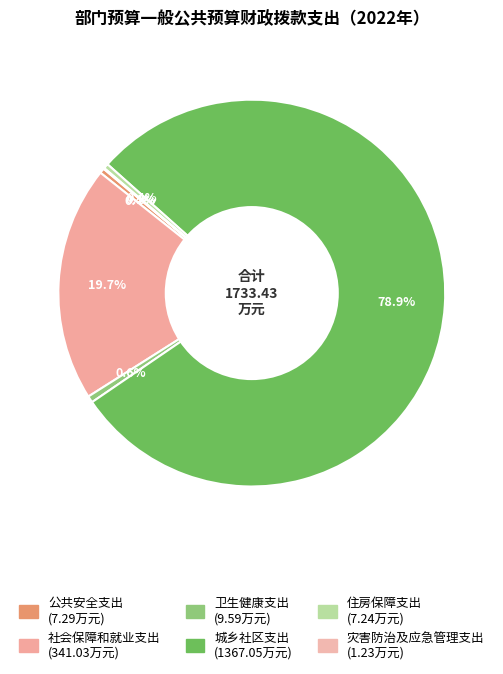

The 城乡社区支出 slice represents 85% of the pie. True or false?

False